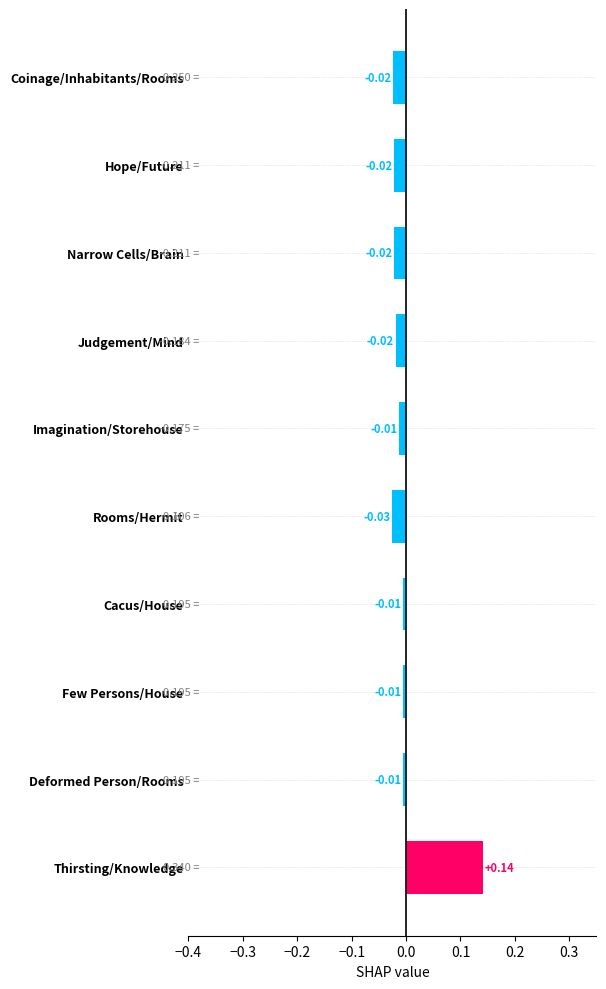

Which label corresponds to the largest value in the chart?

Thirsting/Knowledge